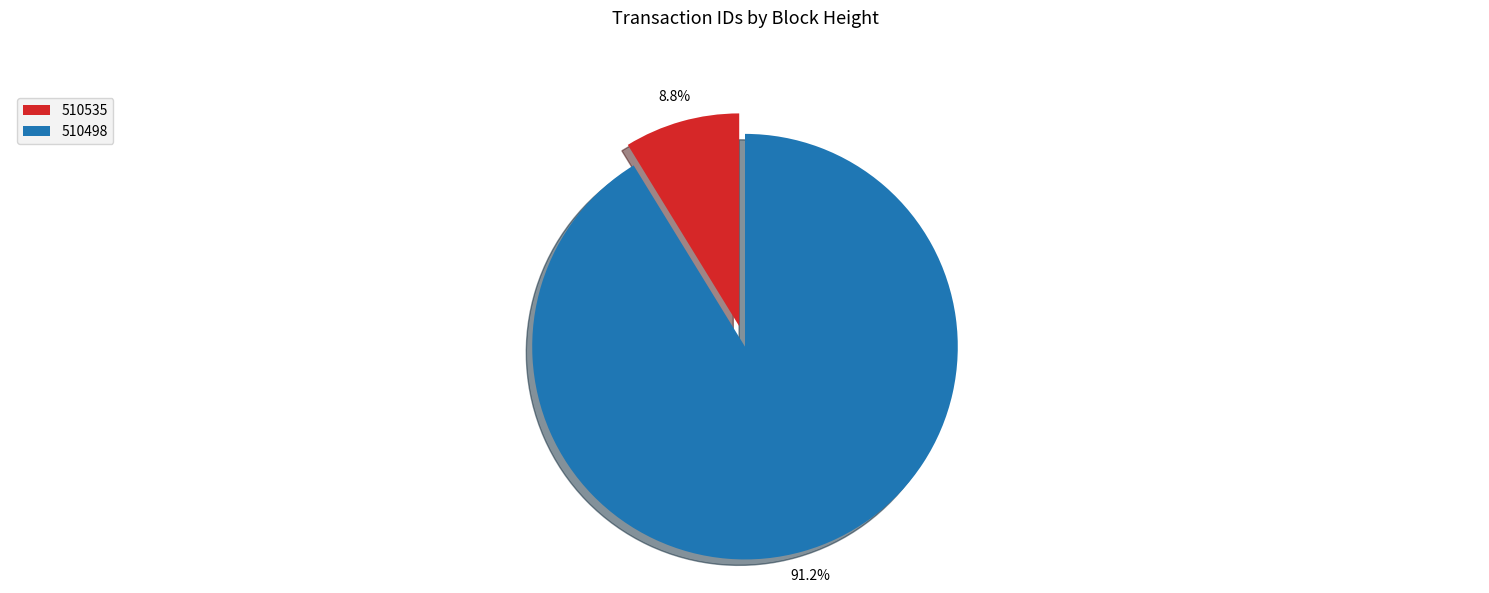

Which category accounts for the majority?

510498